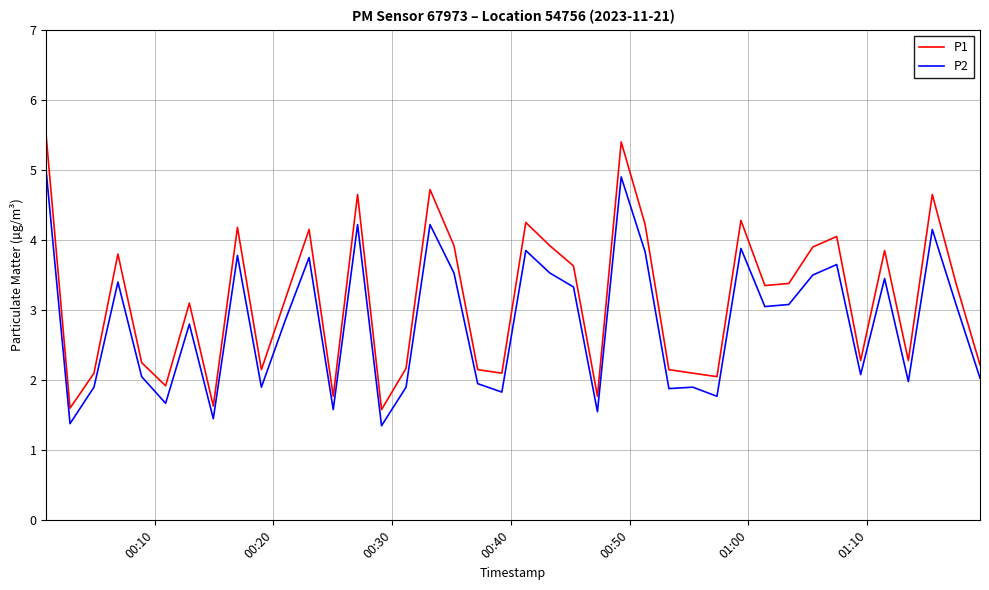

What is the greatest value displayed?

5.5